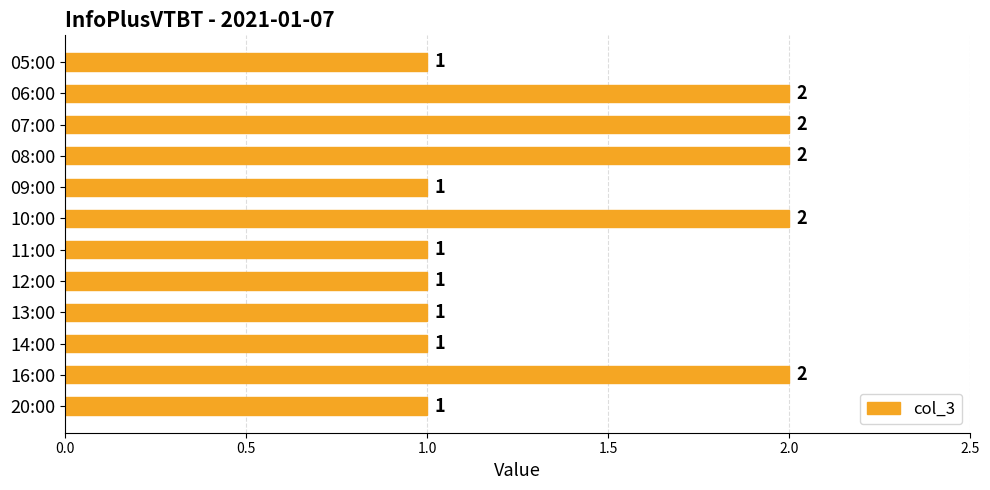

Count the number of data series in this chart.

1